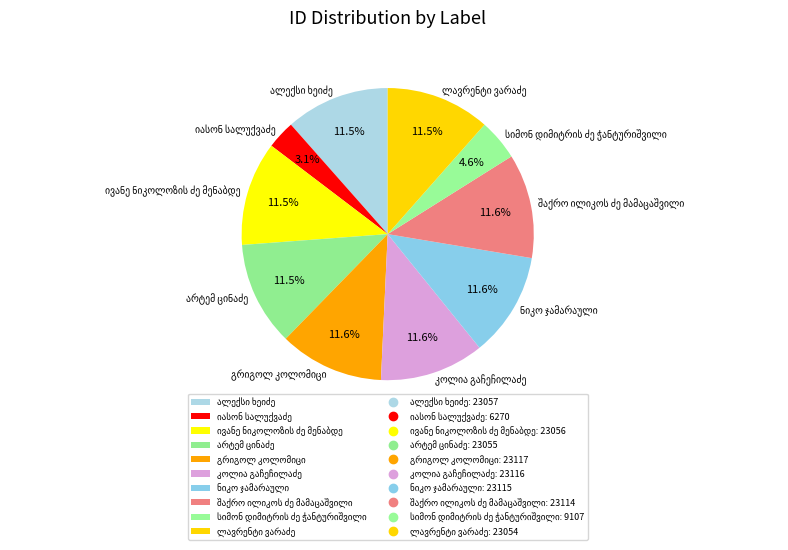

Does any single category account for the majority?

No